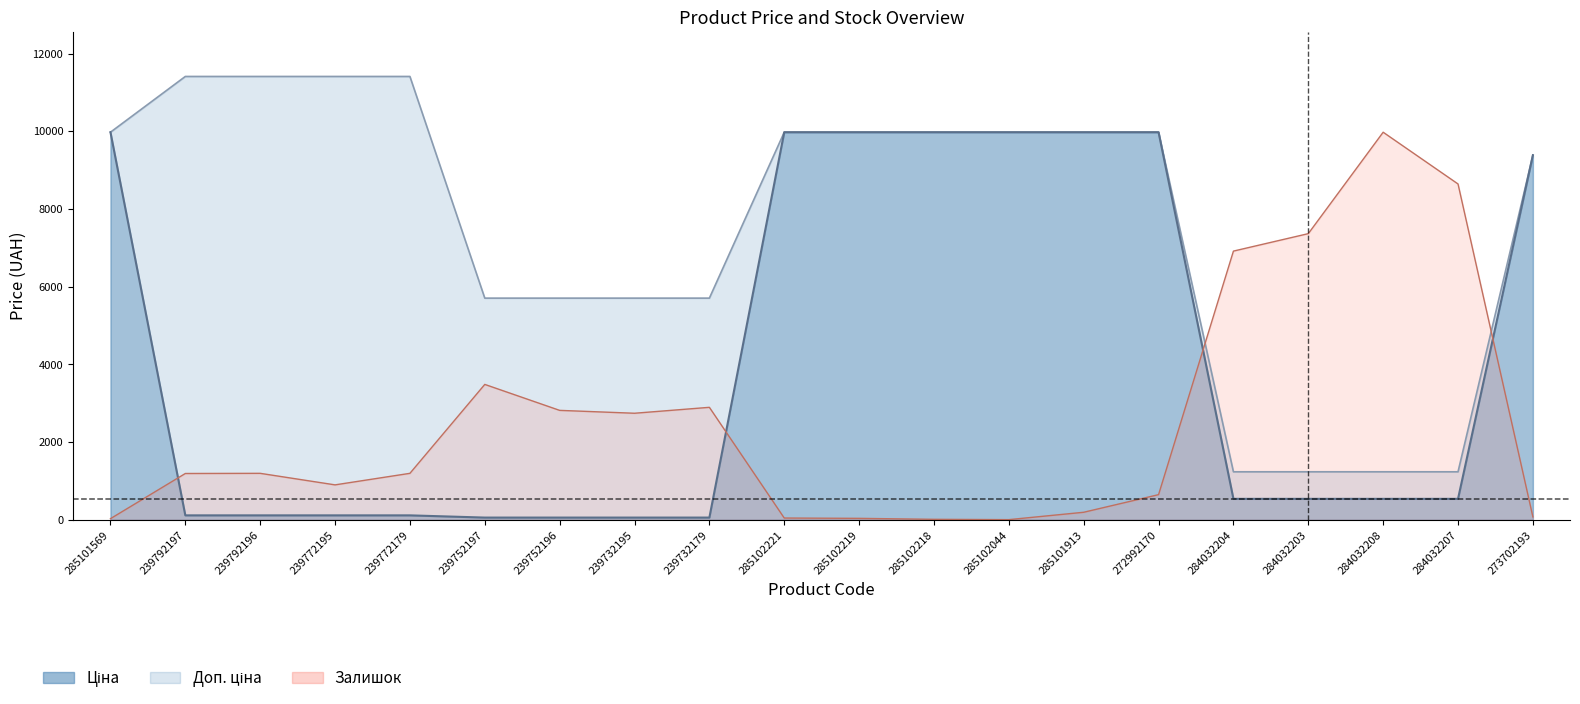

Is it true that Ціна equals 247.0 at 284032207?

False